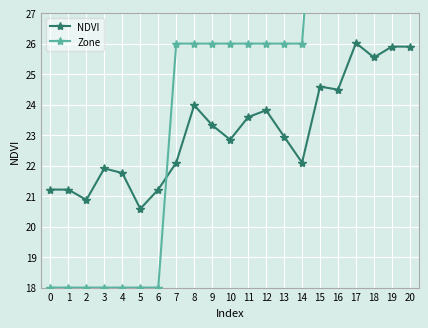

How many times do NDVI and Zone cross each other?

1